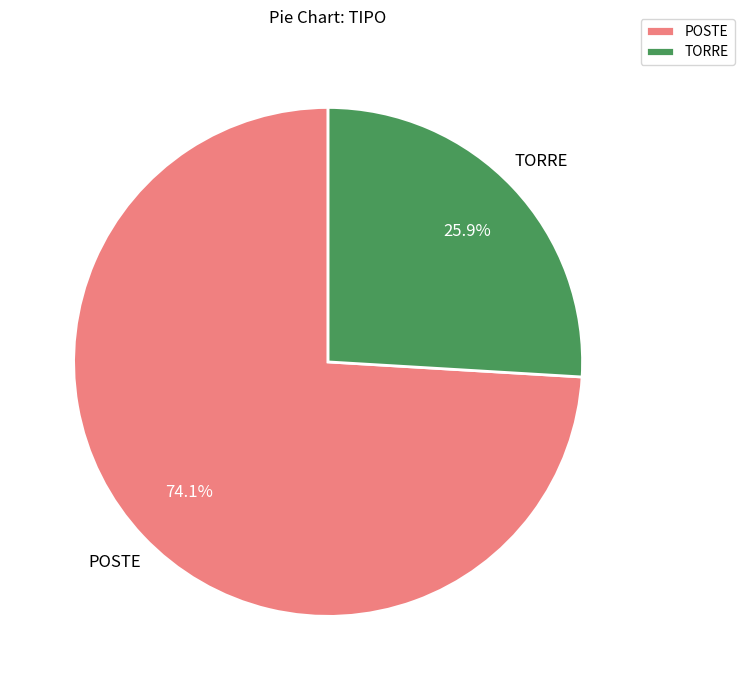

Rank the categories by value from highest to lowest.

POSTE, TORRE